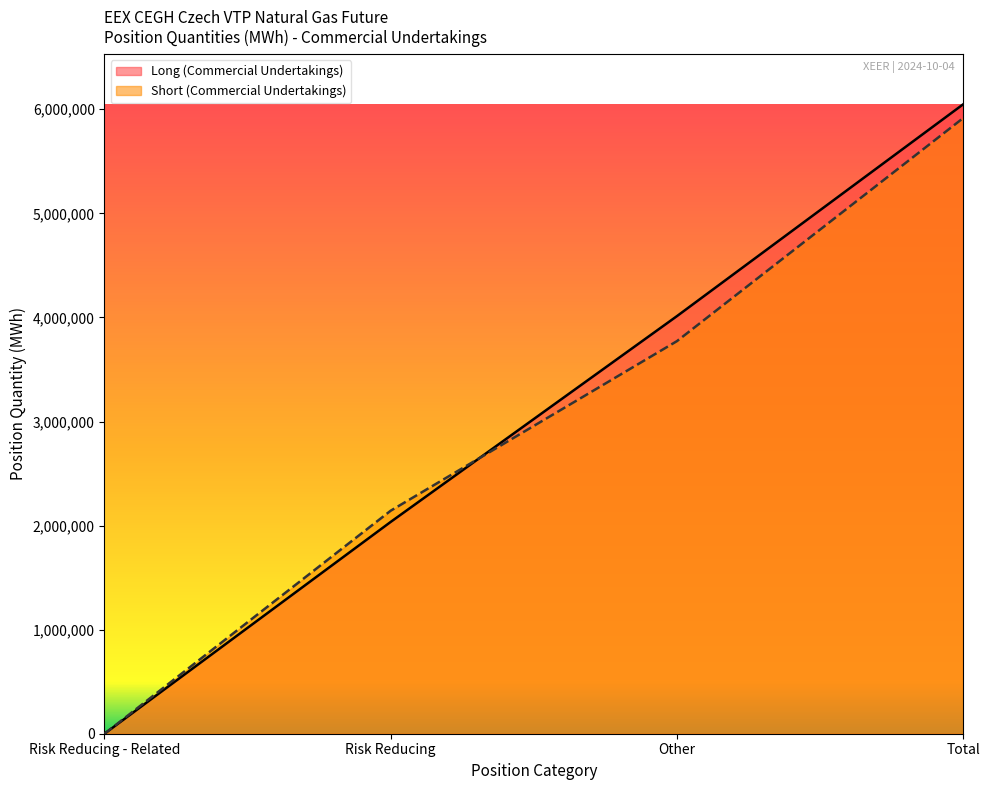

How many Short (Commercial Undertakings) values are between 2143030 and 5915107?

3